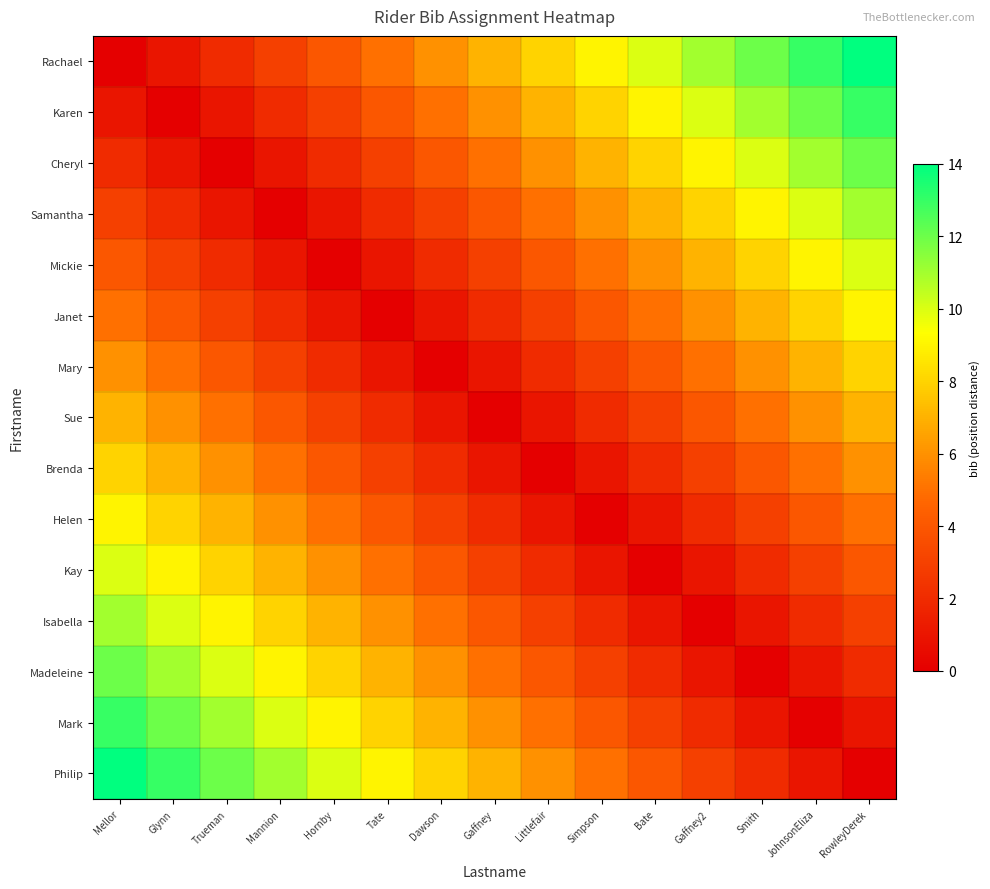

At which category does the chart reach its peak across all series?

RowleyDerek 